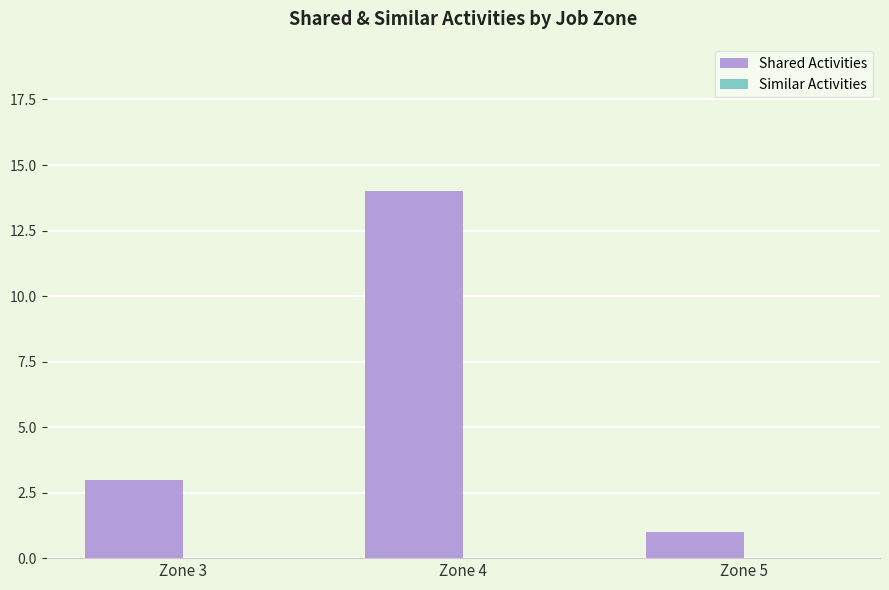

What value does the data have at Zone 4?

14